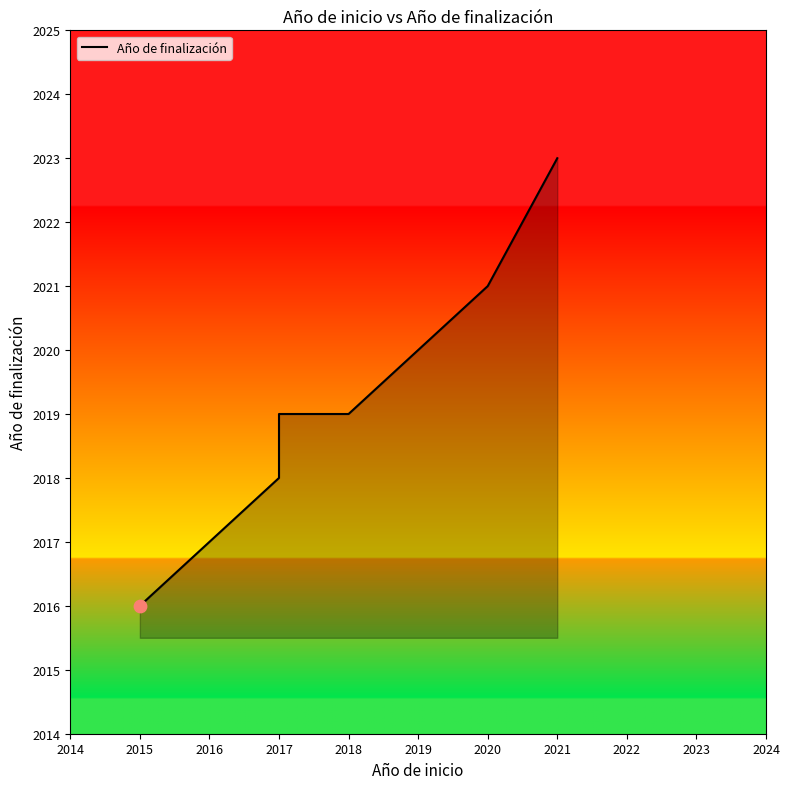

What is the change in value from 2015 to 2020?

+5